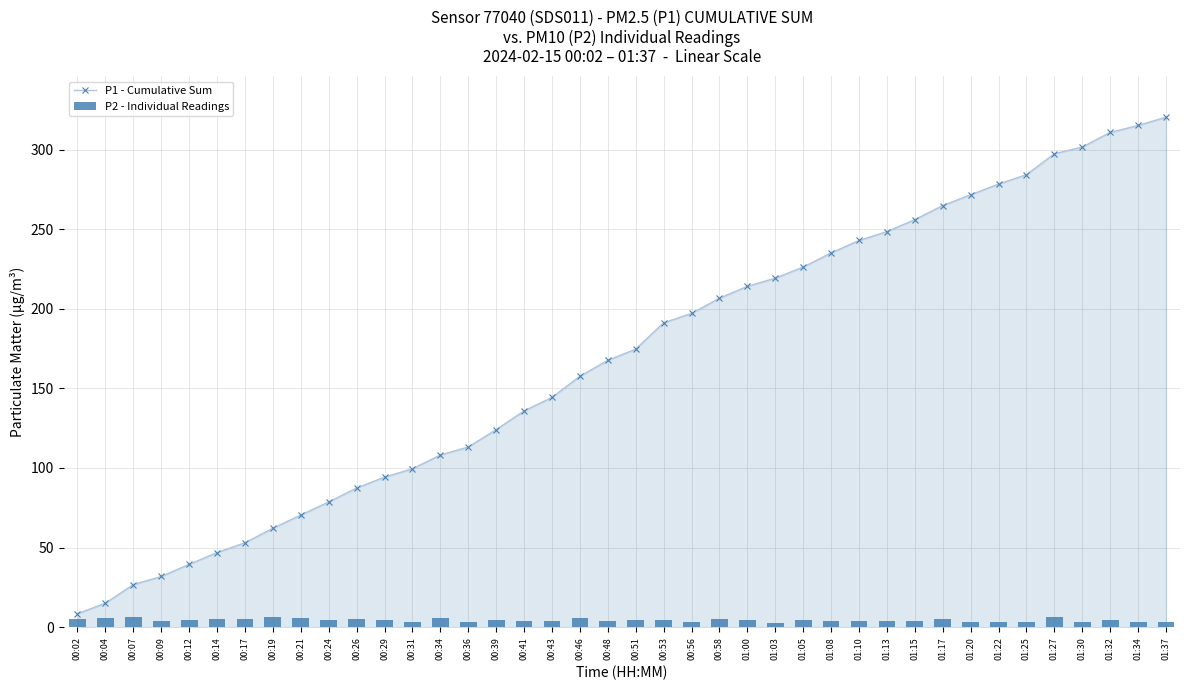

What is the smallest value displayed?

2.9